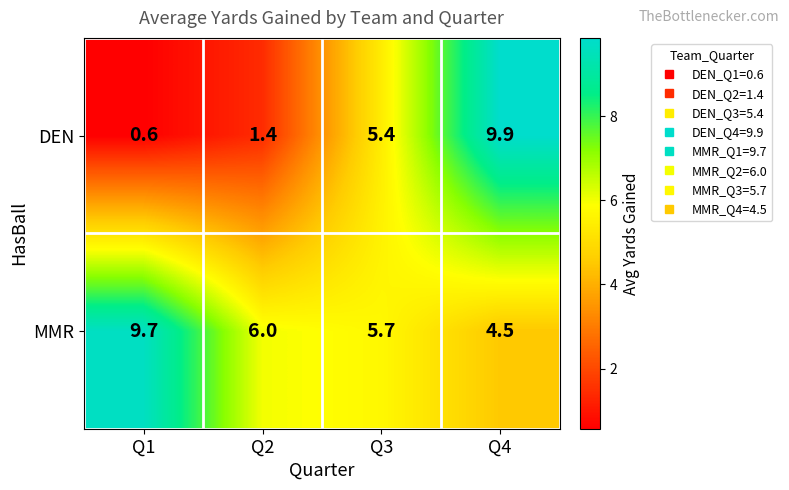

How many categories are shown in the chart?

4